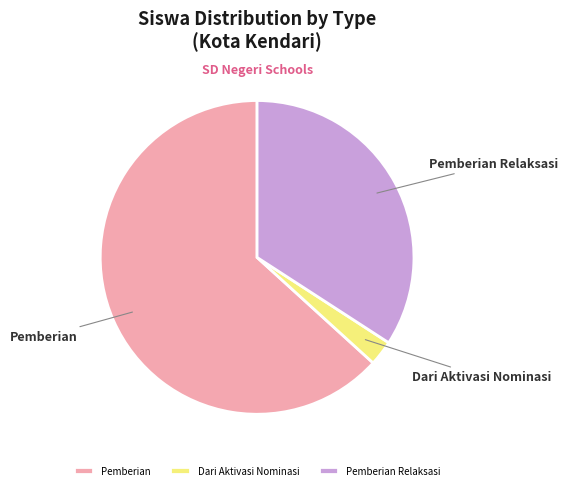

Which has a higher value, Dari Aktivasi Nominasi or Pemberian?

Pemberian